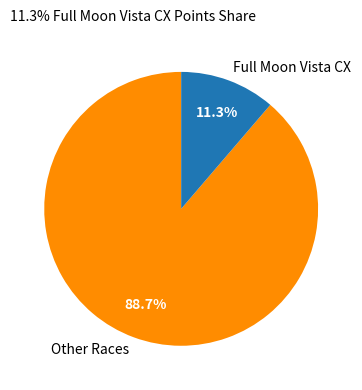

How many slices are in this pie chart?

2